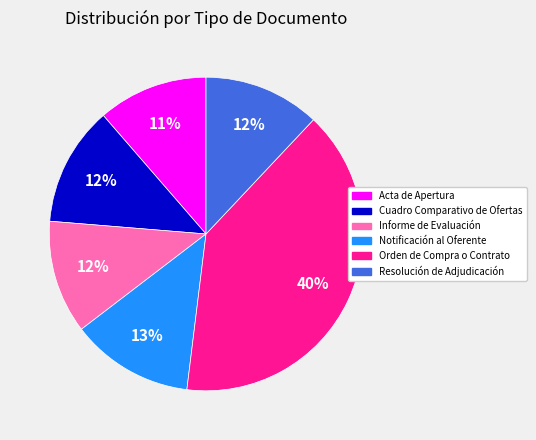

How many slices are in this pie chart?

6